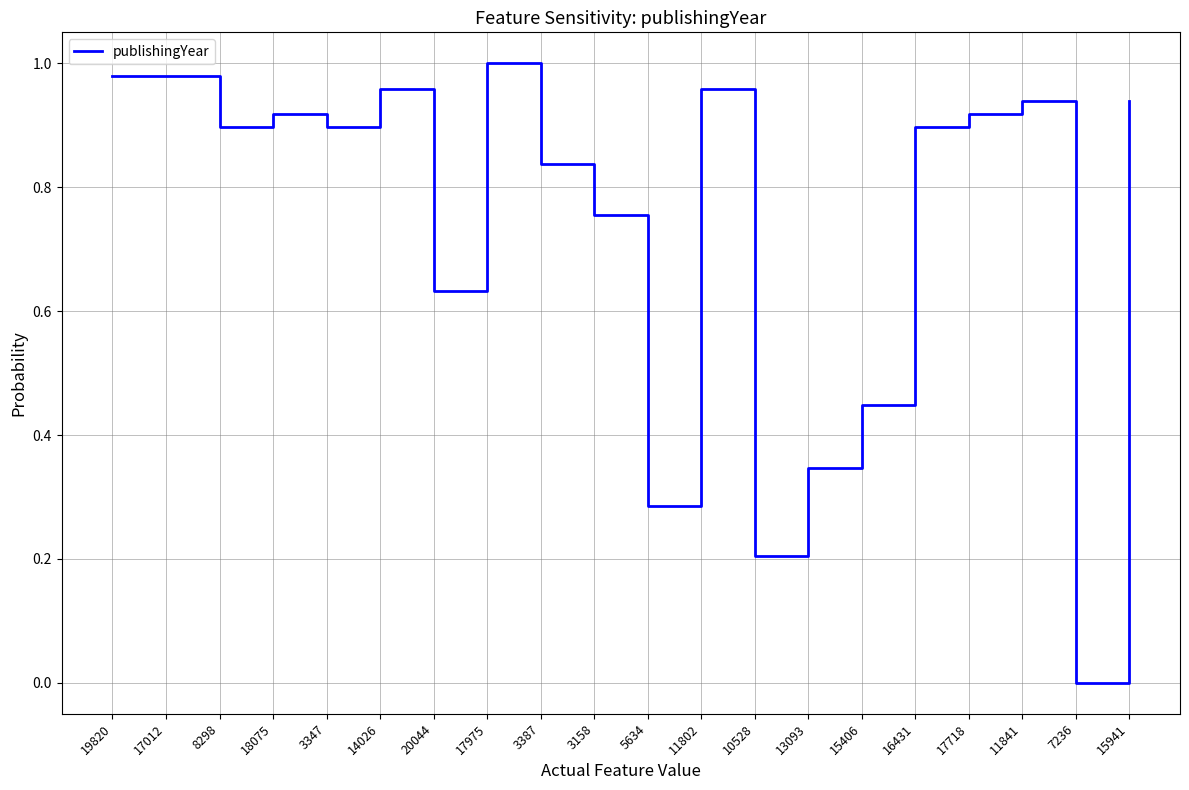

What position from the right is 17718?

4